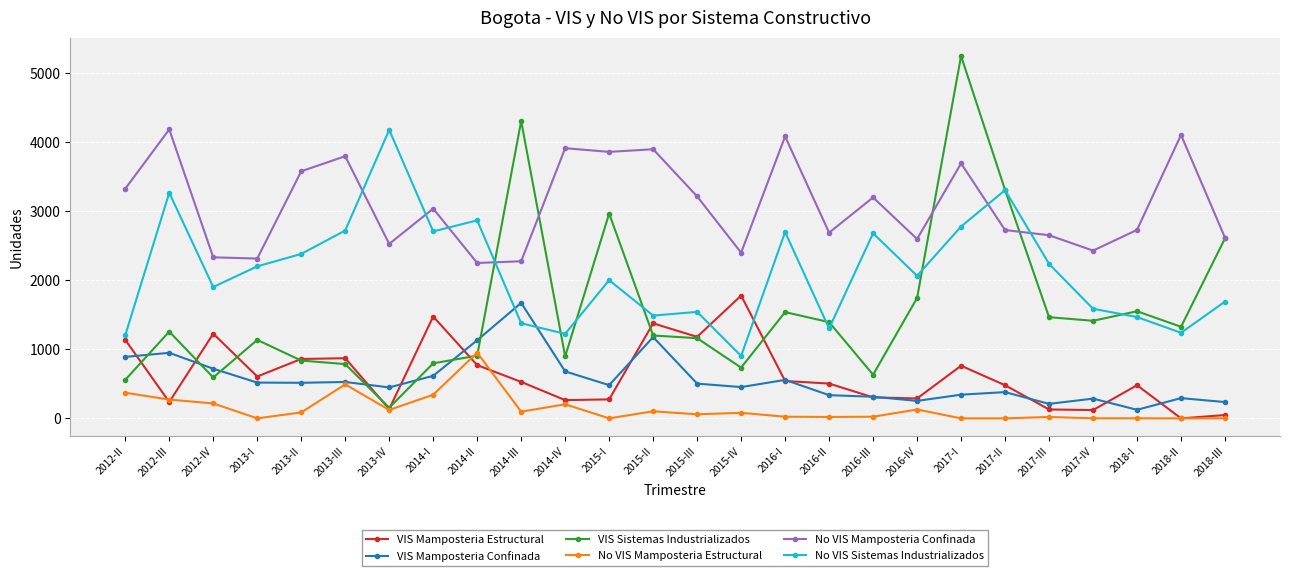

True or false: VIS Mamposteria Confinada and No VIS Mamposteria Confinada cross at least once.

False